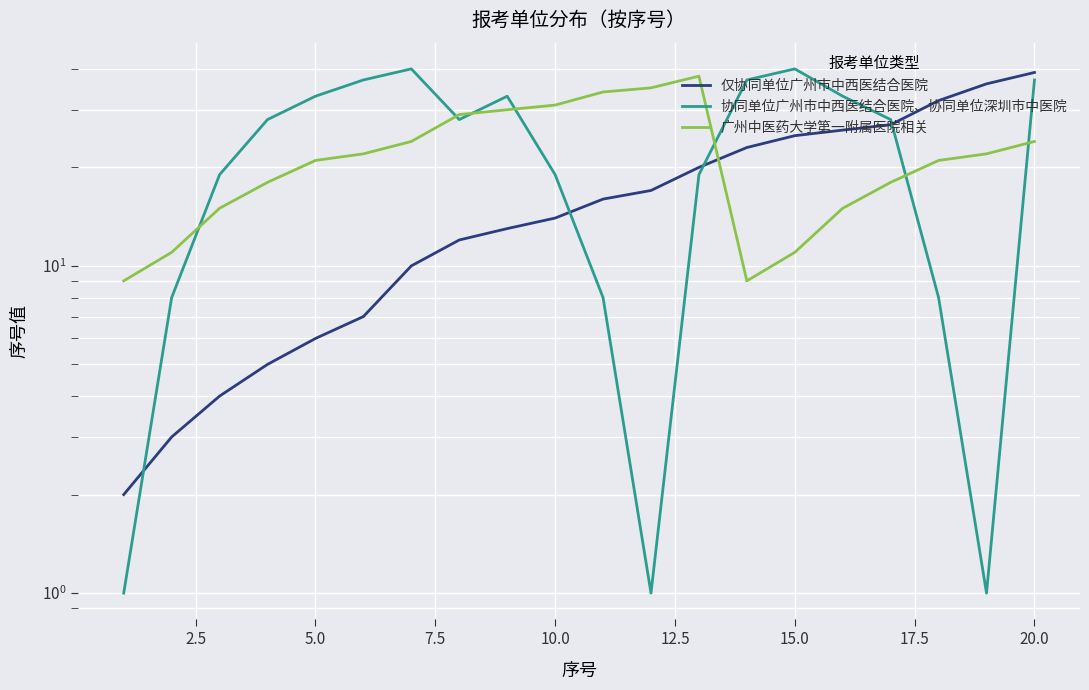

Reading right to left, list all the values displayed in this chart.

仅协同单位广州市中西医结合医院: 39	36	32	27	26	25	23	20	17	16	14	13	12	10	7	6	5	4	3	2
协同单位广州市中西医结合医院、协同单位深圳市中医院: 37	1	8	28	33	40	37	19	1	8	19	33	28	40	37	33	28	19	8	1
广州中医药大学第一附属医院相关: 24	22	21	18	15	11	9	38	35	34	31	30	29	24	22	21	18	15	11	9